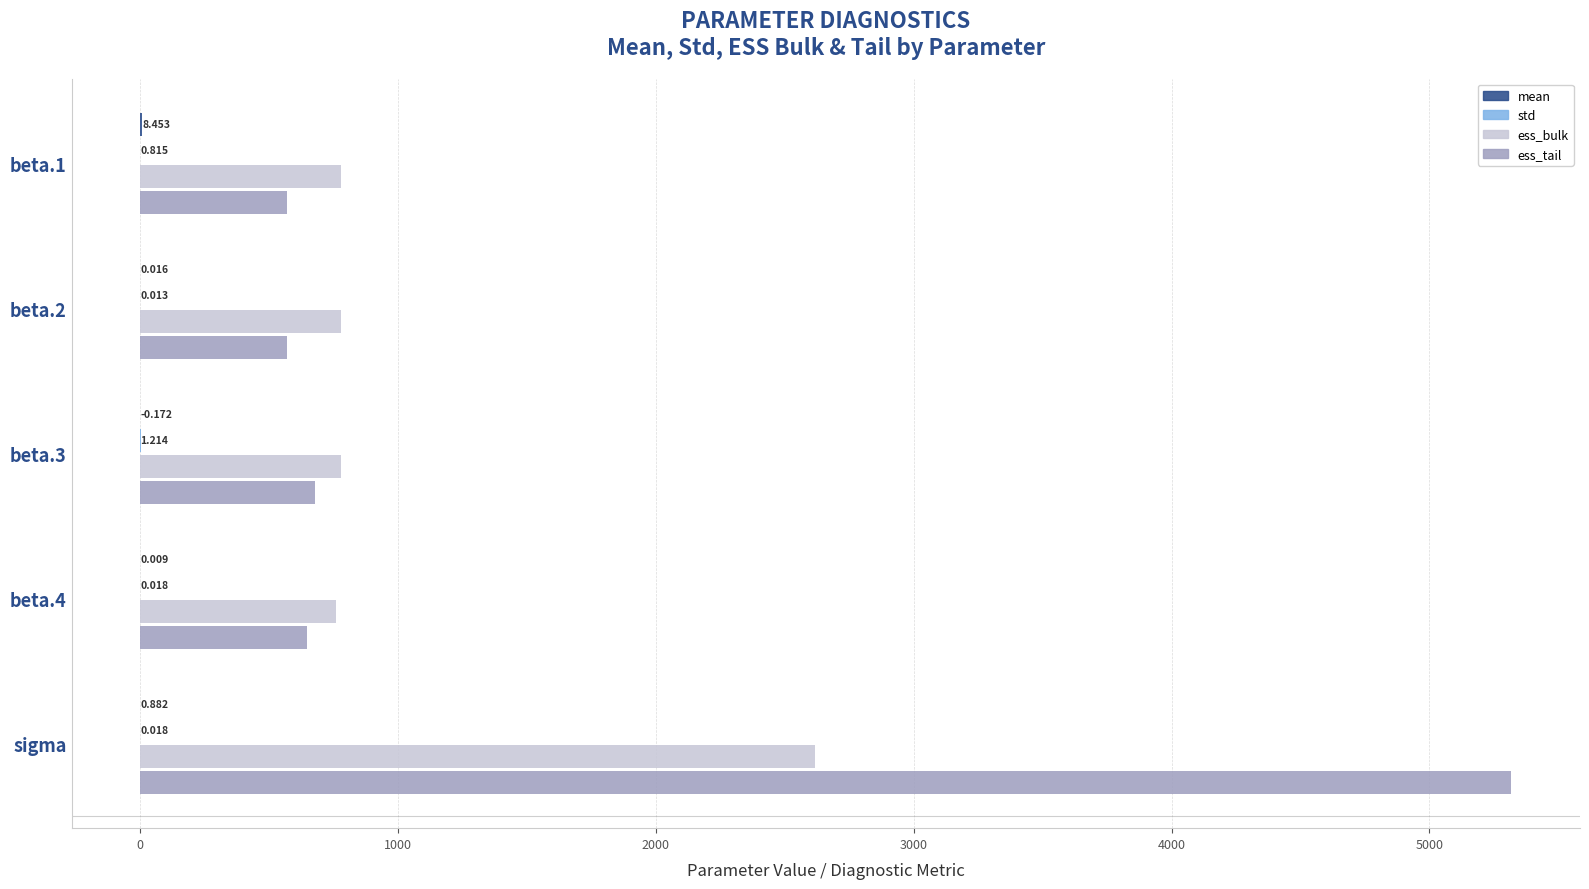

Which label corresponds to the largest value in the chart?

sigma